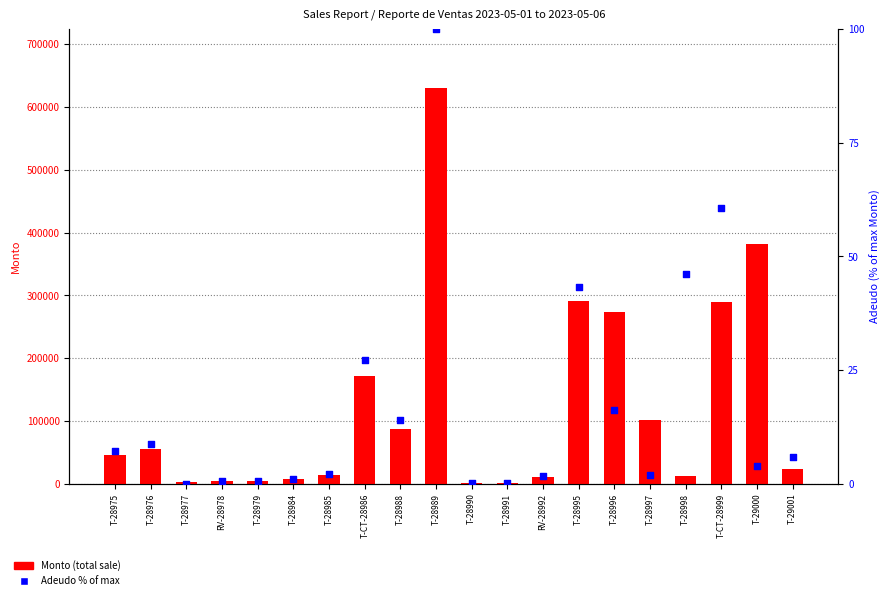

Which series has the largest total across all categories?

Monto (total sale)